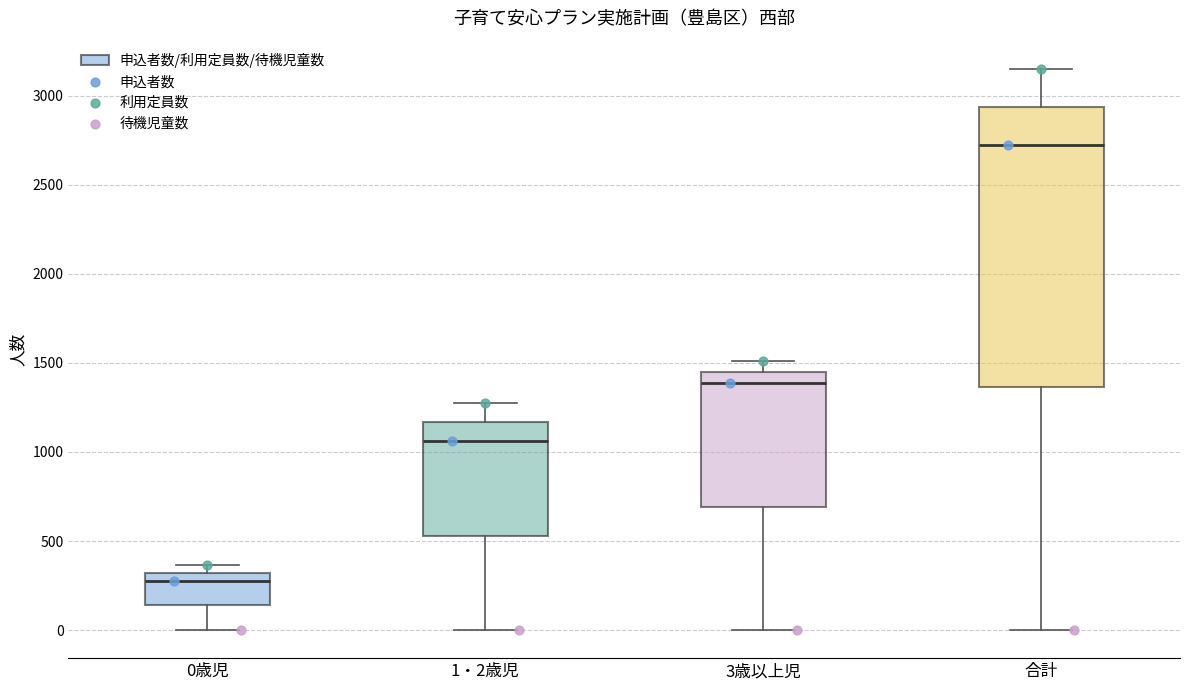

Reading left to right, transcribe this box plot: for each box, give where its median line is, the range the box spans, and where its two whiskers end, as read against the y-axis. The values are not printed on the chart, so give them approximately, as read against the axis.

0歳児: median 300 (just below the box's upper edge), box 150 to 300, whiskers 0 to 350
1・2歳児: median 1050, box 550 to 1150, whiskers 0 to 1250
3歳以上児: median 1400, box 700 to 1450, whiskers 0 to 1500
合計: median 2750, box 1350 to 2950, whiskers 0 to 3150